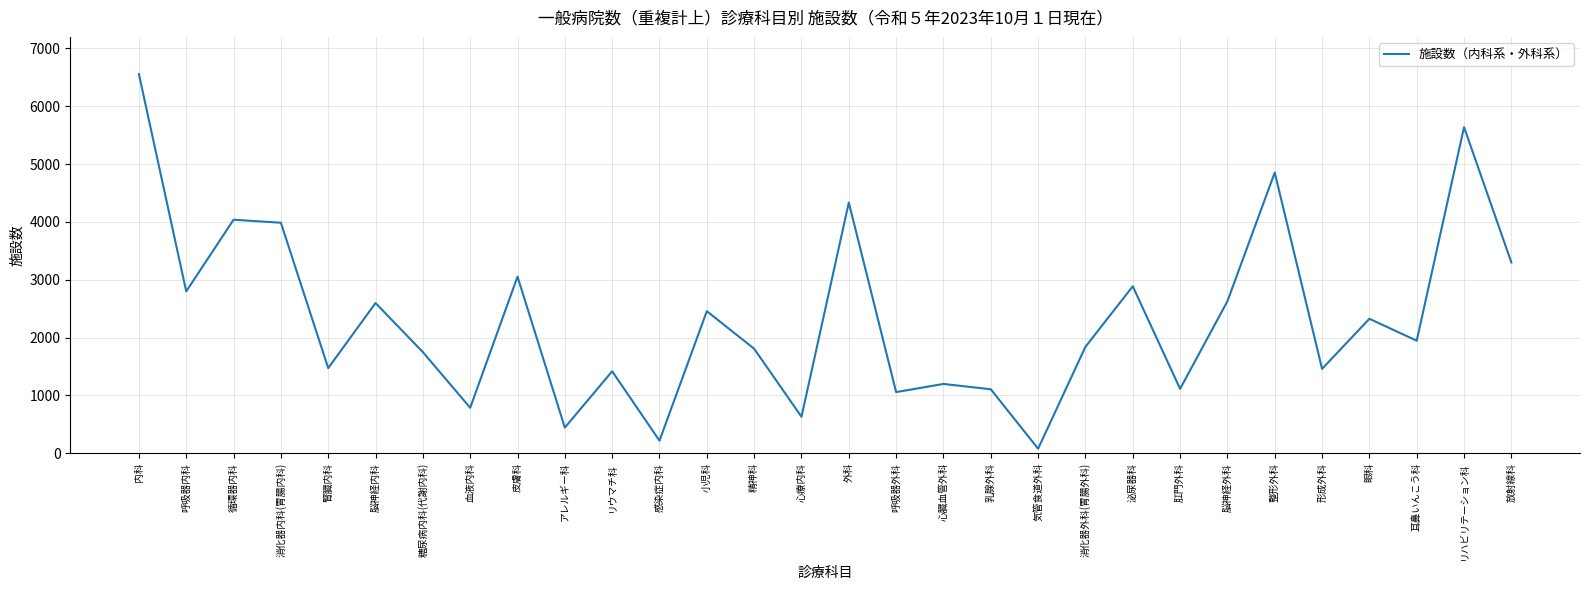

What is the ratio of the value at 整形外科 to the value at 血液内科?

6.2